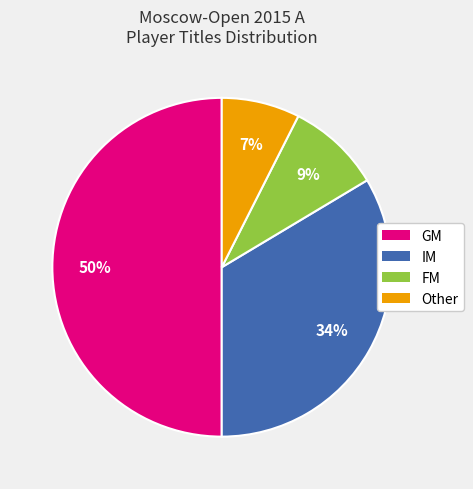

To the nearest percent, what is the average slice percentage?

25%